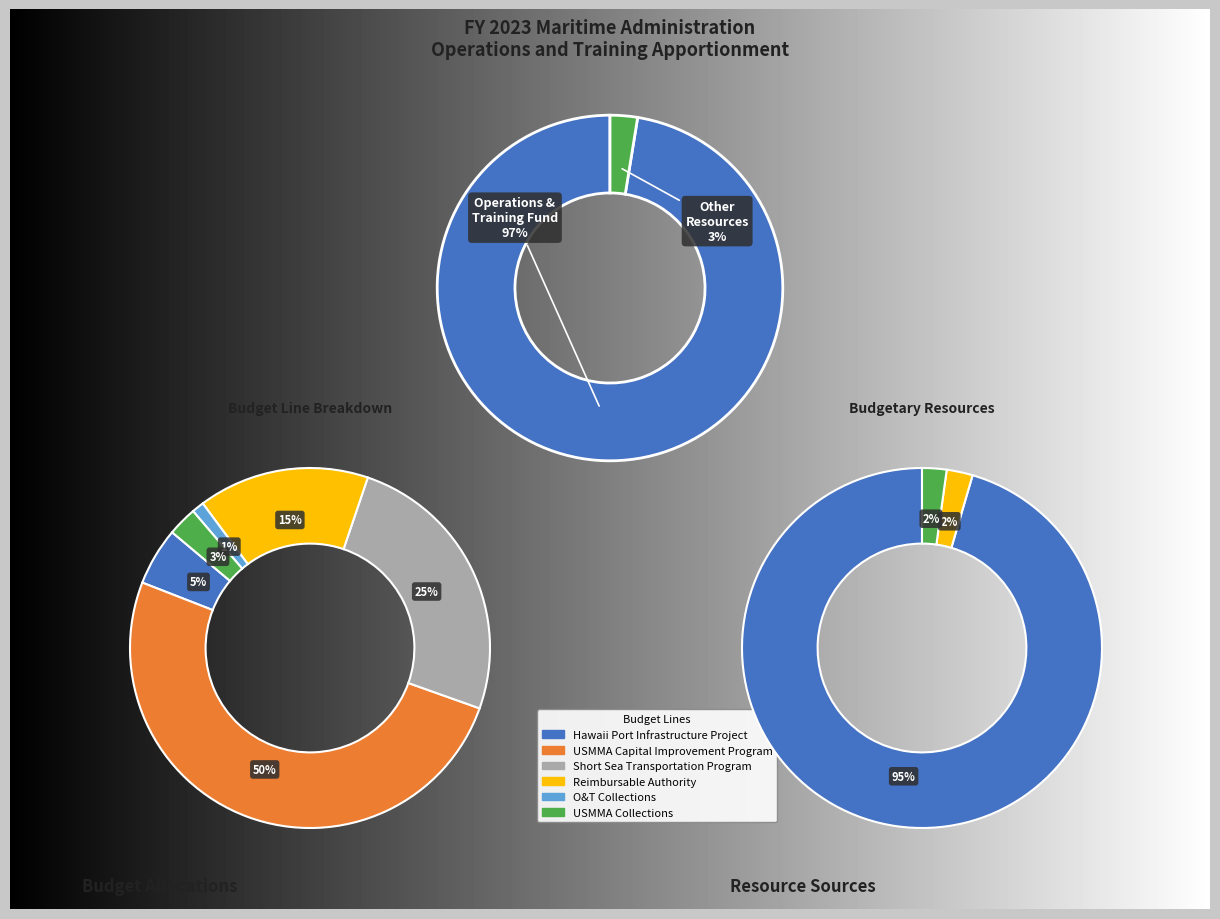

Rank the categories by value from lowest to highest.

O&T Collections, USMMA Collections, Hawaii Port Infrastructure Project, Reimbursable Authority, Short Sea Transportation Program, USMMA Capital Improvement Program